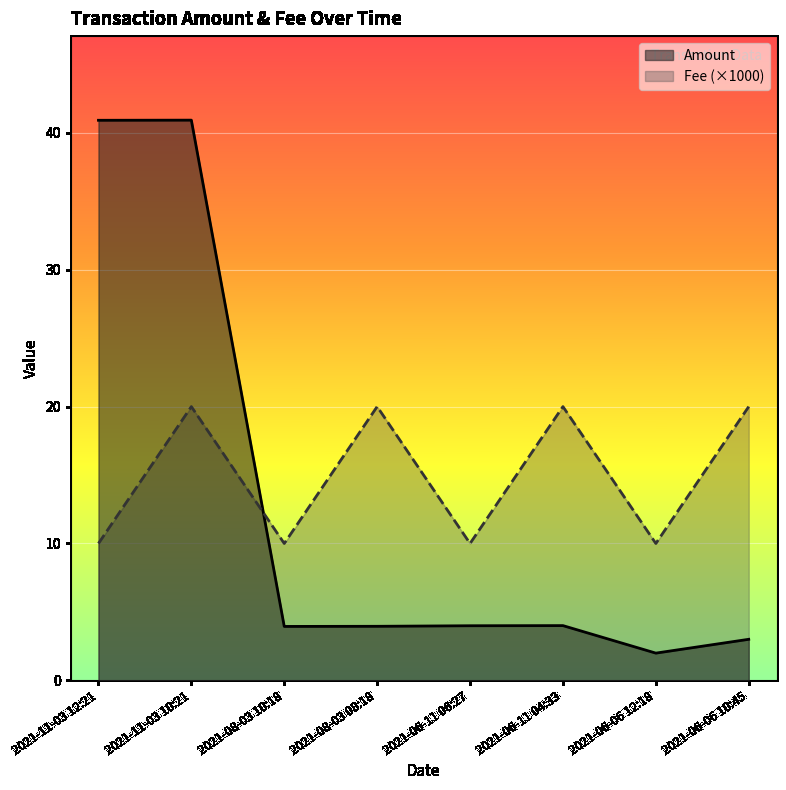

Rank the series by their maximum value, from lowest to highest.

Fee (×1000), Amount